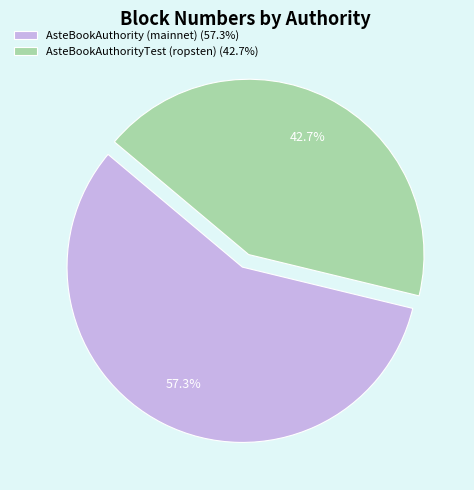

Combined, what portion of the pie is AsteBookAuthorityTest (ropsten) and AsteBookAuthority (mainnet)?

100.0%